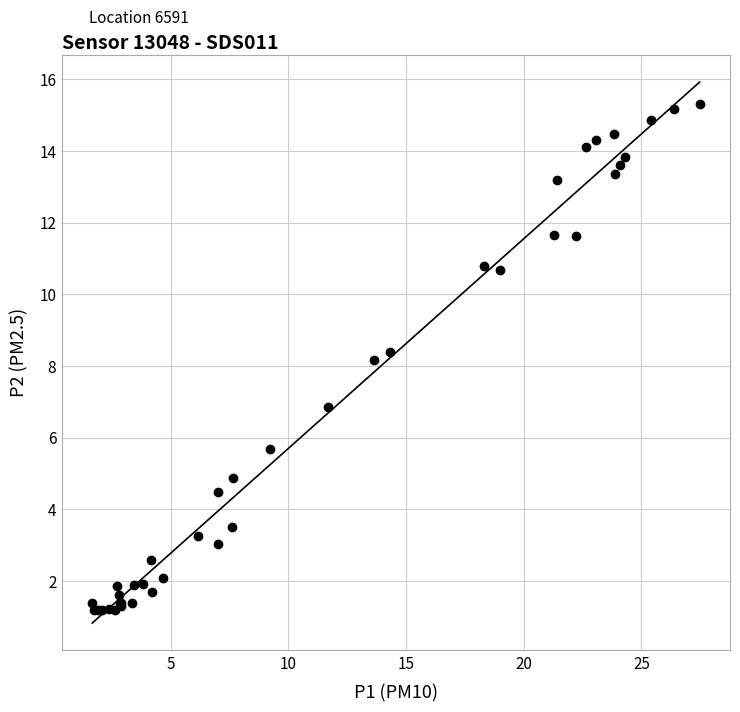

What Y value in the scatter plot is closest to 8?

8.2